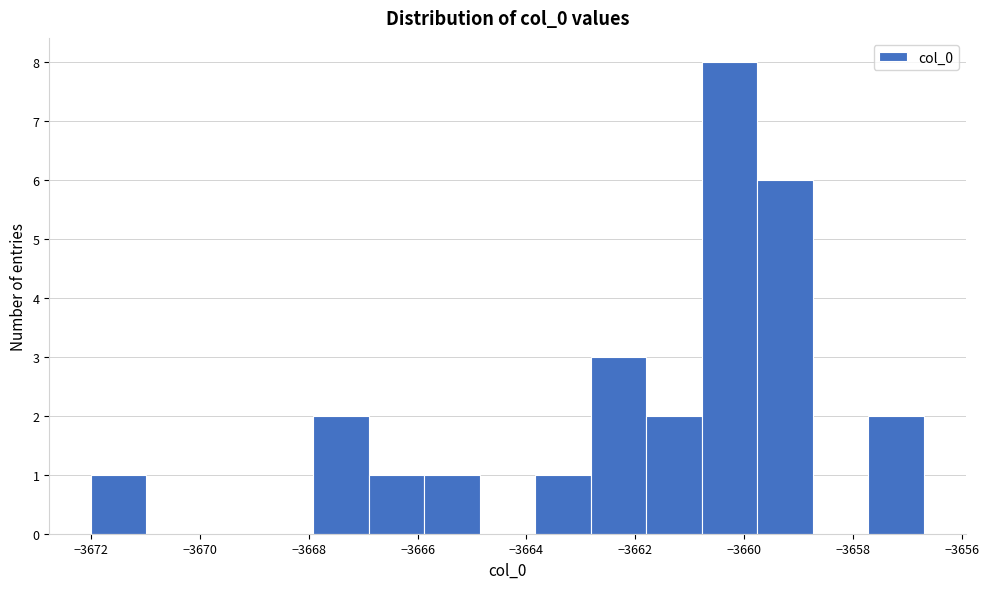

Over which range of the x-axis is the bar tallest?

-3660.8 to -3659.8